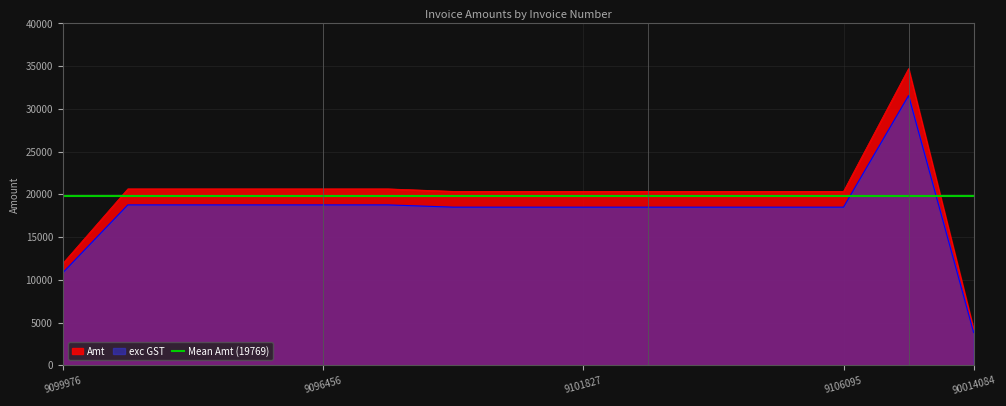

Which series has the widest spread of values?

Amt